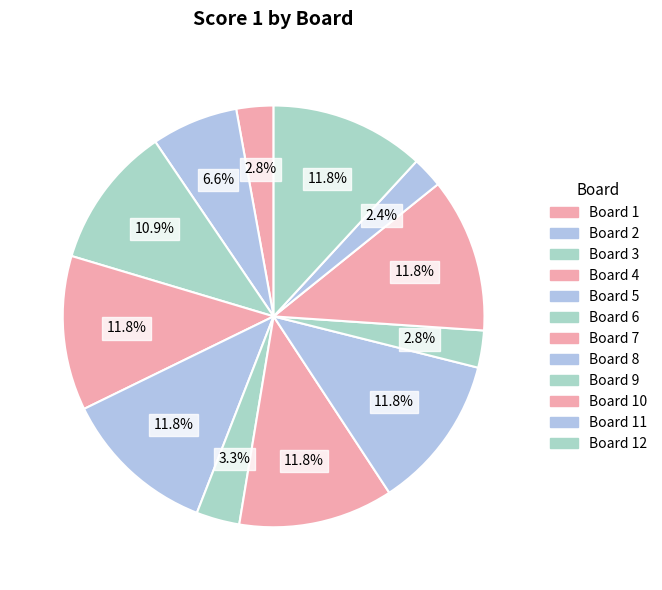

Count the number of slices in the pie.

12